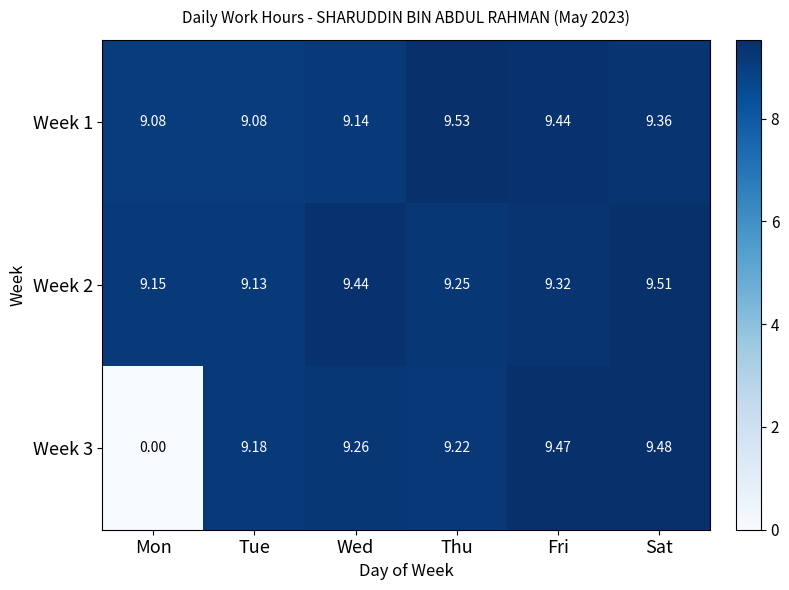

Which category has the lowest value in the Week 2 series?

Tue